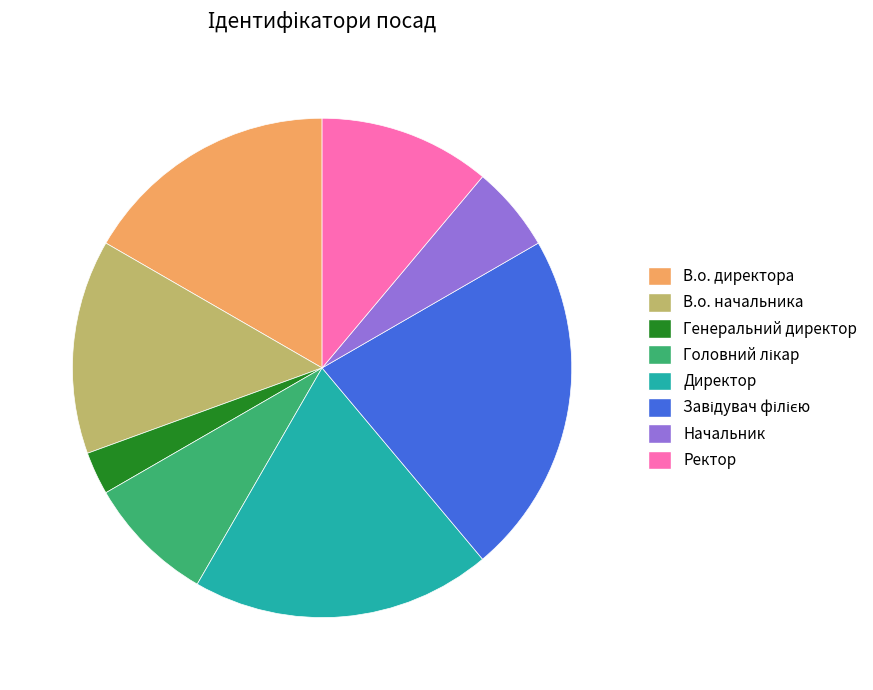

Is it true that Начальник is 1% of the pie?

False